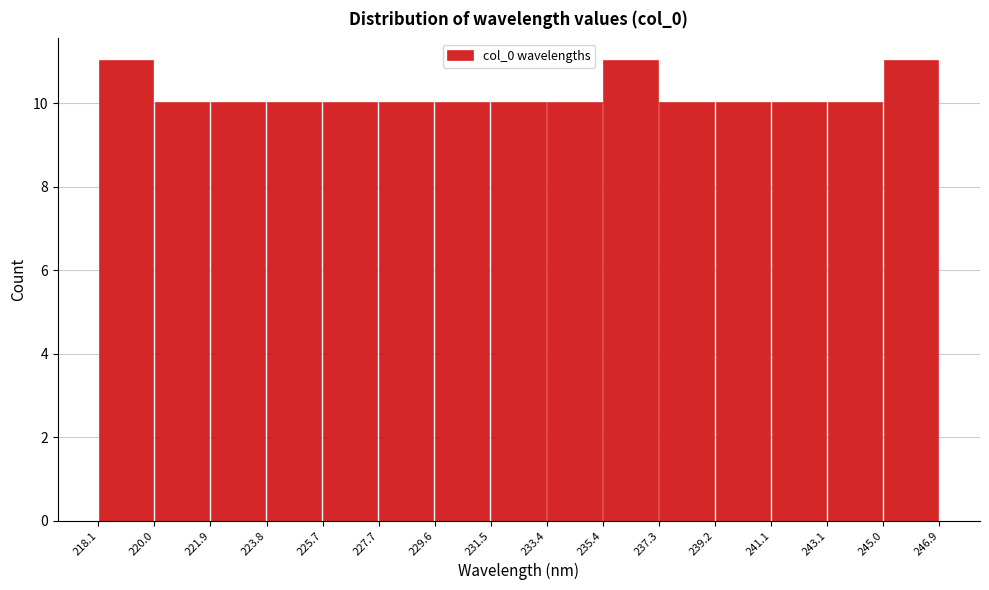

Reading left to right, list every bar in this chart as the range it spans on the x-axis followed by its height. The values are not printed on the chart, so give them approximately, as read against the axis.

218.1 to 220.0: 11
220.0 to 221.9: 10
221.9 to 223.8: 10
223.8 to 225.7: 10
225.7 to 227.7: 10
227.7 to 229.6: 10
229.6 to 231.5: 10
231.5 to 233.4: 10
233.4 to 235.4: 10
235.4 to 237.3: 11
237.3 to 239.2: 10
239.2 to 241.1: 10
241.1 to 243.1: 10
243.1 to 245.0: 10
245.0 to 246.9: 11